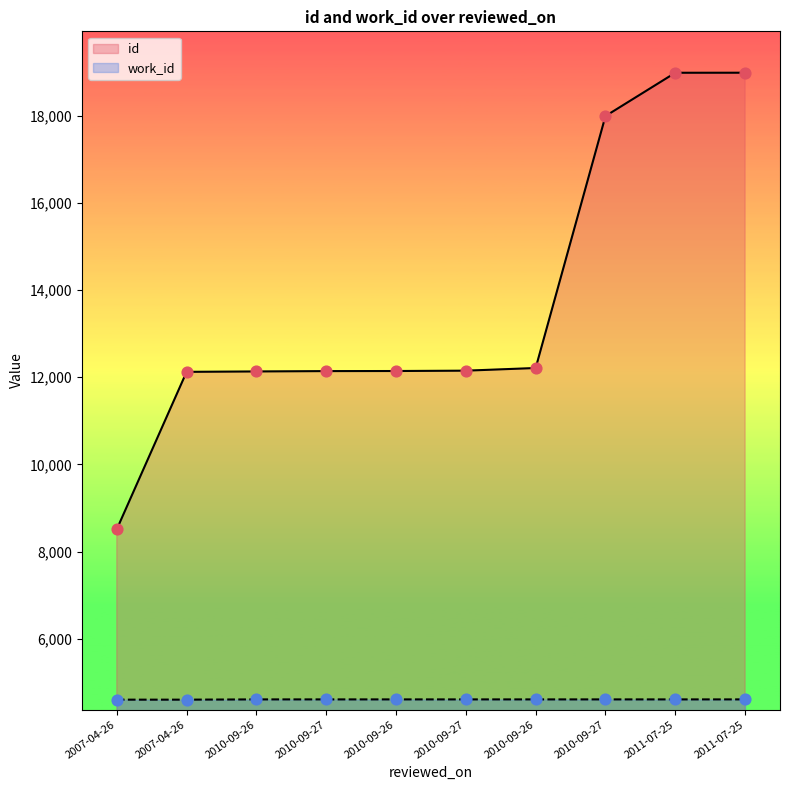

At how many categories does at least one series exceed 14116?

3